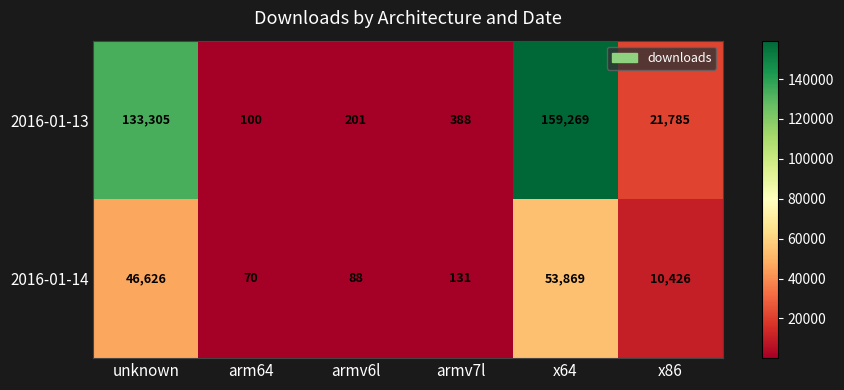

At which category is the sum across all series the highest?

x64